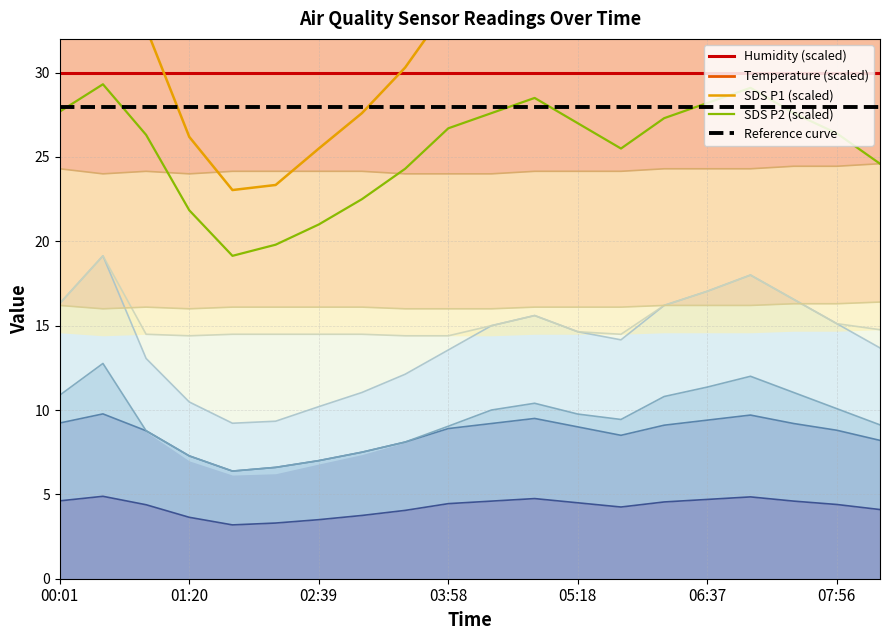

What is the sum of the Reference curve values at 14 and 07:56?

55.9